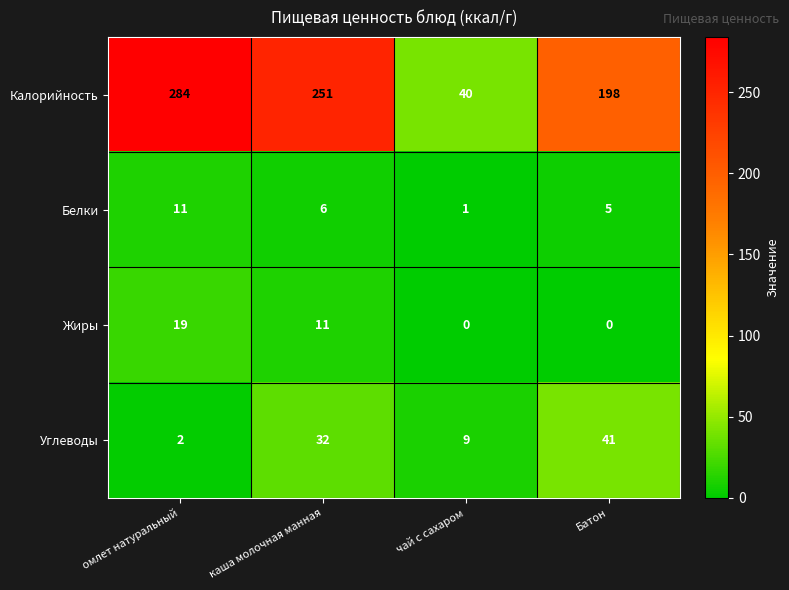

What is the spread (max minus min) of values at каша молочная манная?

245